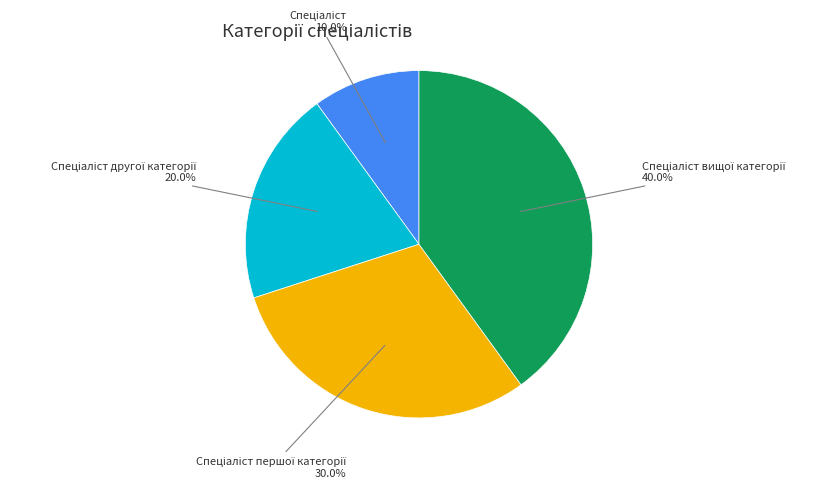

Is there any slice that represents more than half of the pie?

No